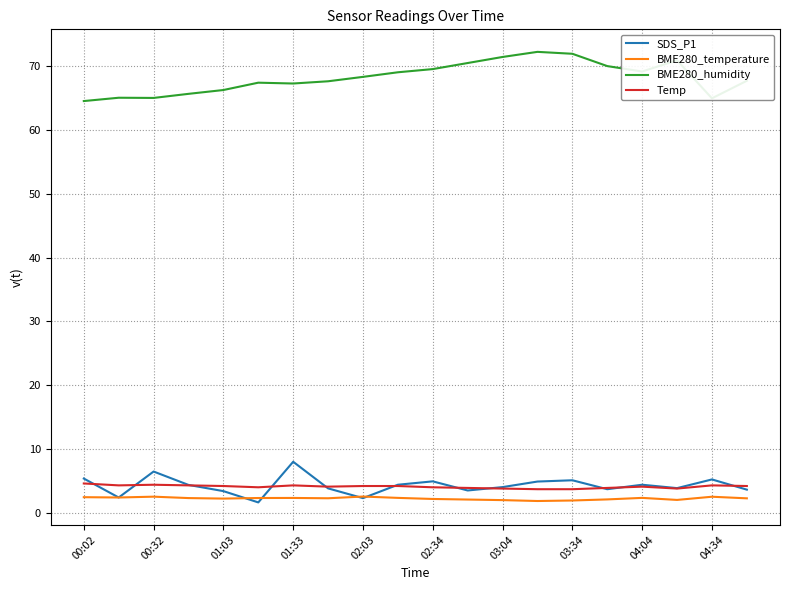

Which series has the largest total across all categories?

BME280_humidity